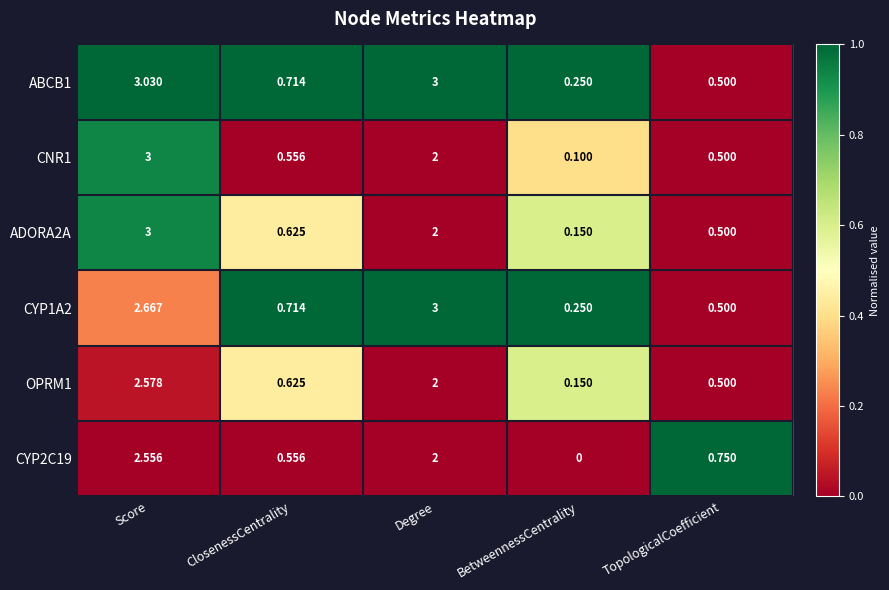

Is the value of OPRM1 at Score greater than the value of CYP2C19 at ClosenessCentrality?

Yes